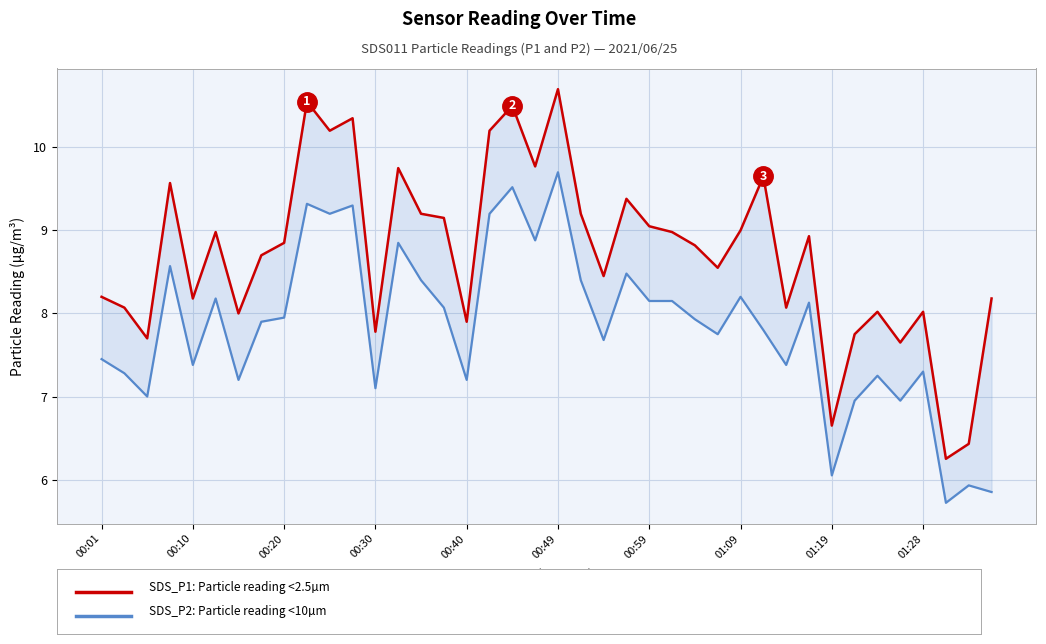

At 39, list the series in order from smallest to largest.

SDS_P2, SDS_P1